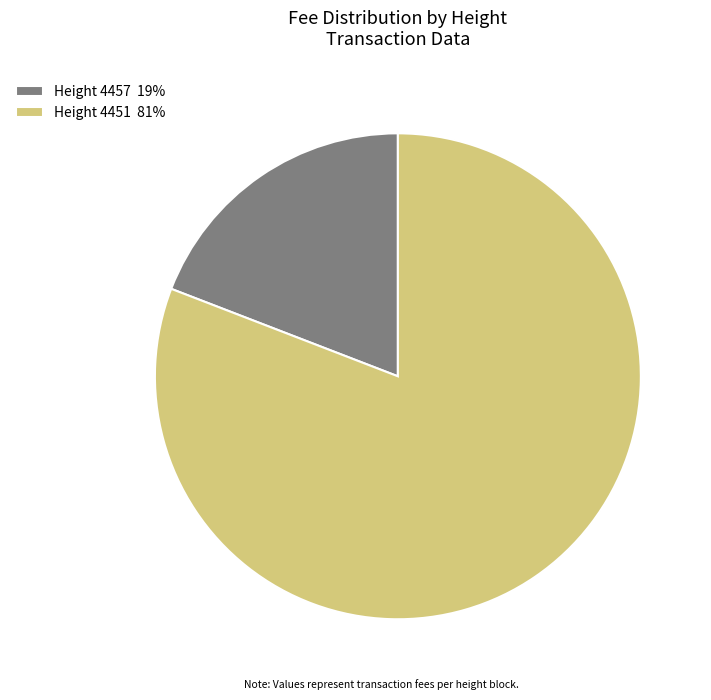

Count the number of slices in the pie.

2